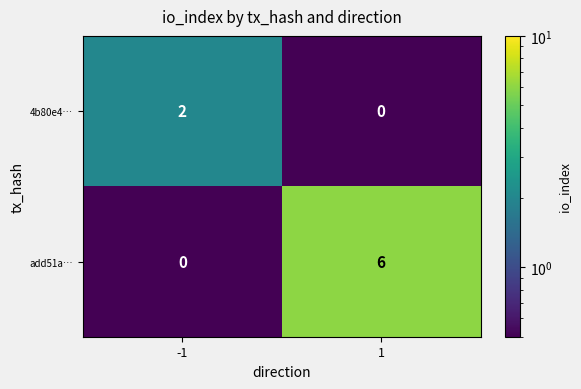

Count the number of categories in the chart.

2